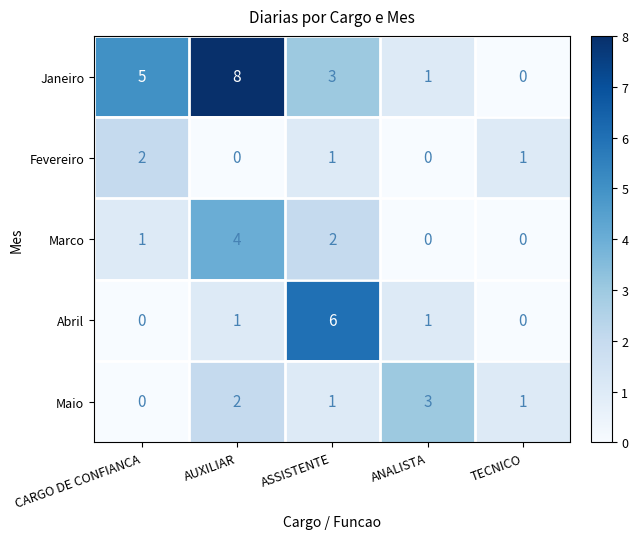

Reading left to right, extract all data points from this chart.

Janeiro: 5	8	3	1	0
Fevereiro: 2	0	1	0	1
Marco: 1	4	2	0	0
Abril: 0	1	6	1	0
Maio: 0	2	1	3	1